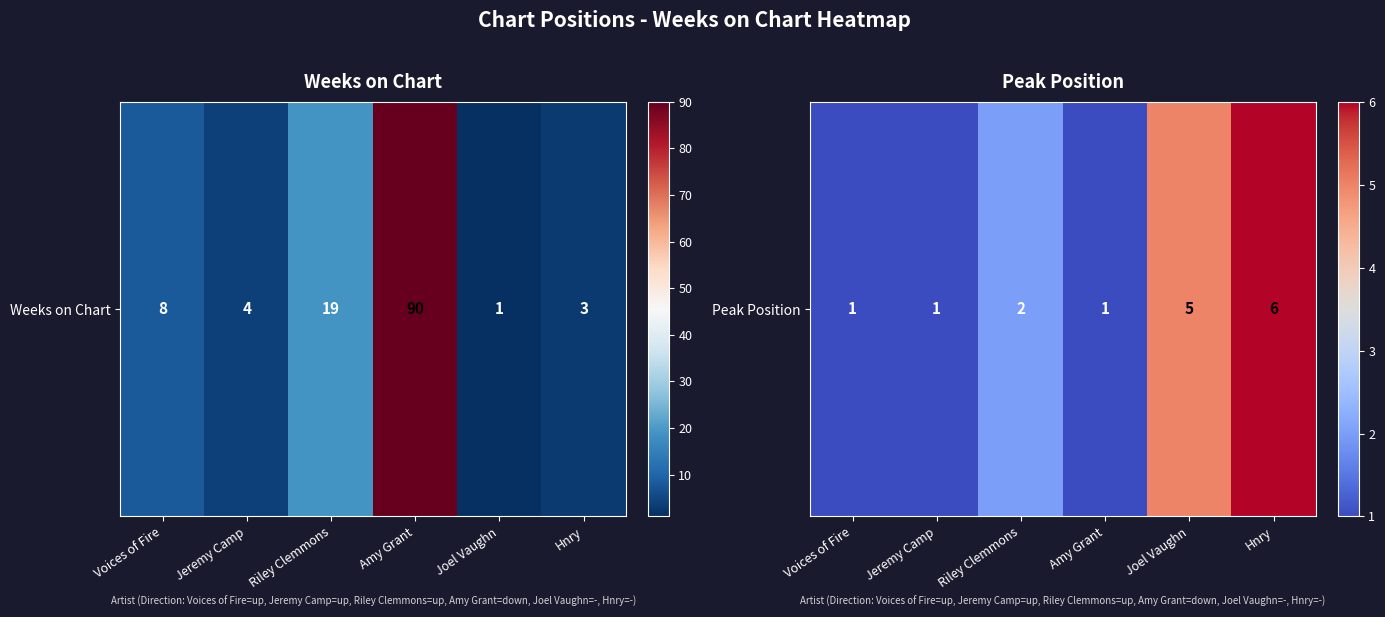

What is the difference between the maximum and minimum values?

5